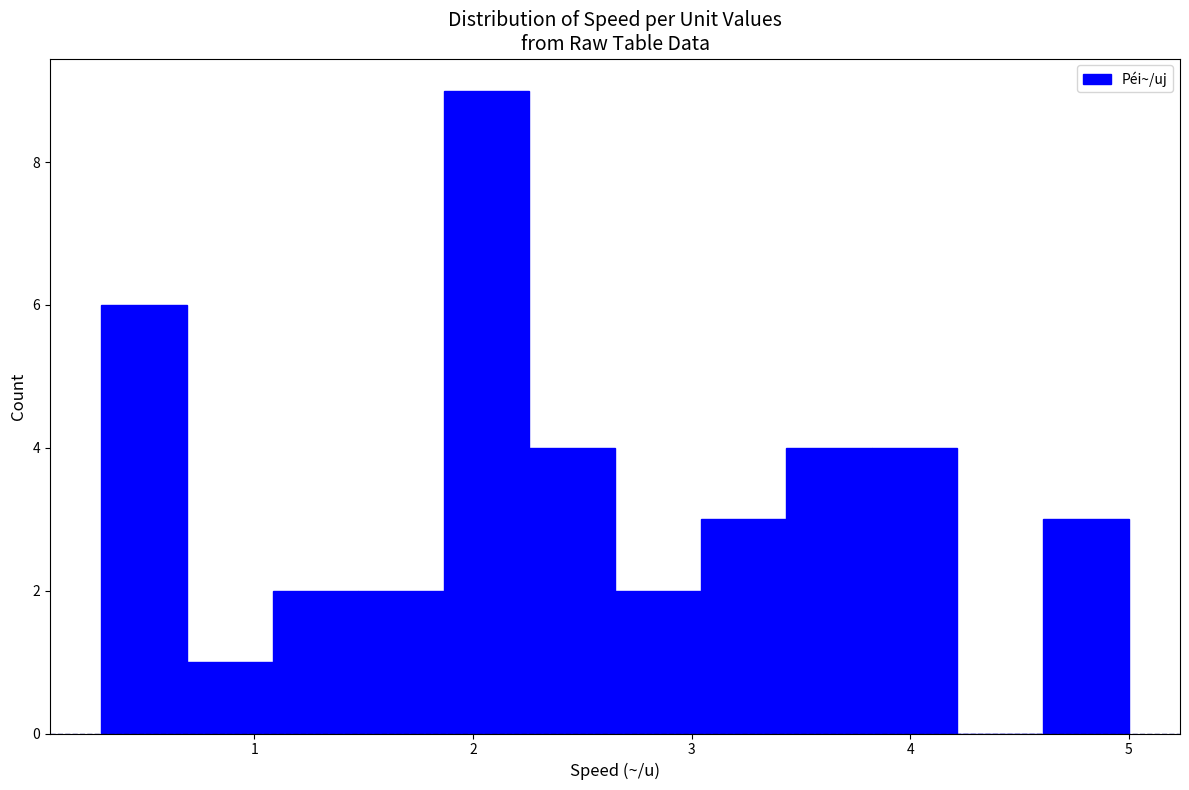

Around what value on the x-axis is the tallest bar? Give the approximate position of its centre, as read against the axis.

2.1